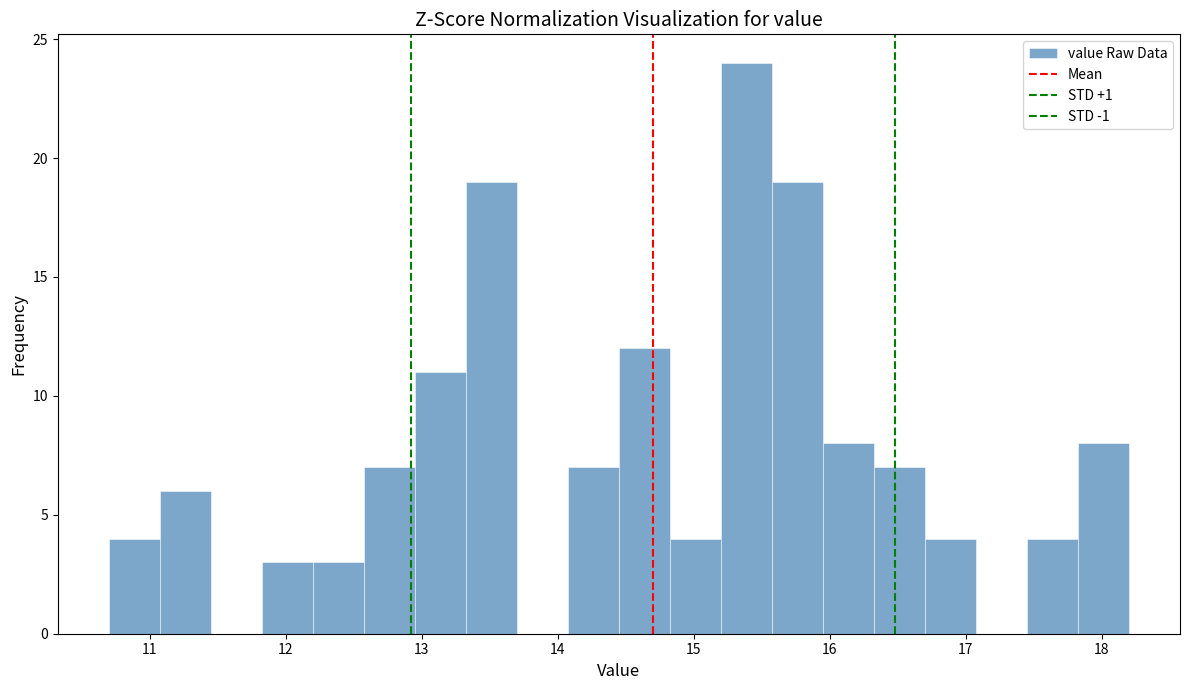

Around what value on the x-axis is the tallest bar? Give the approximate position of its centre, as read against the axis.

15.4